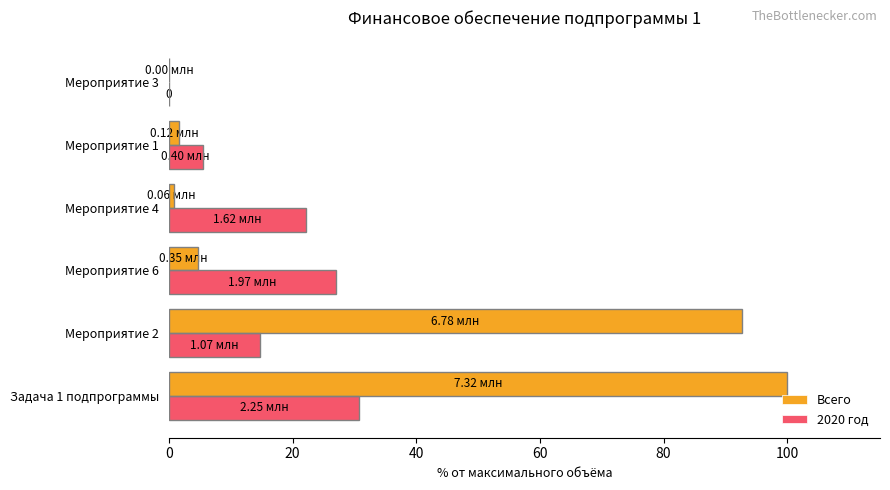

What are all the series names shown in the legend?

Всего, 2020 год